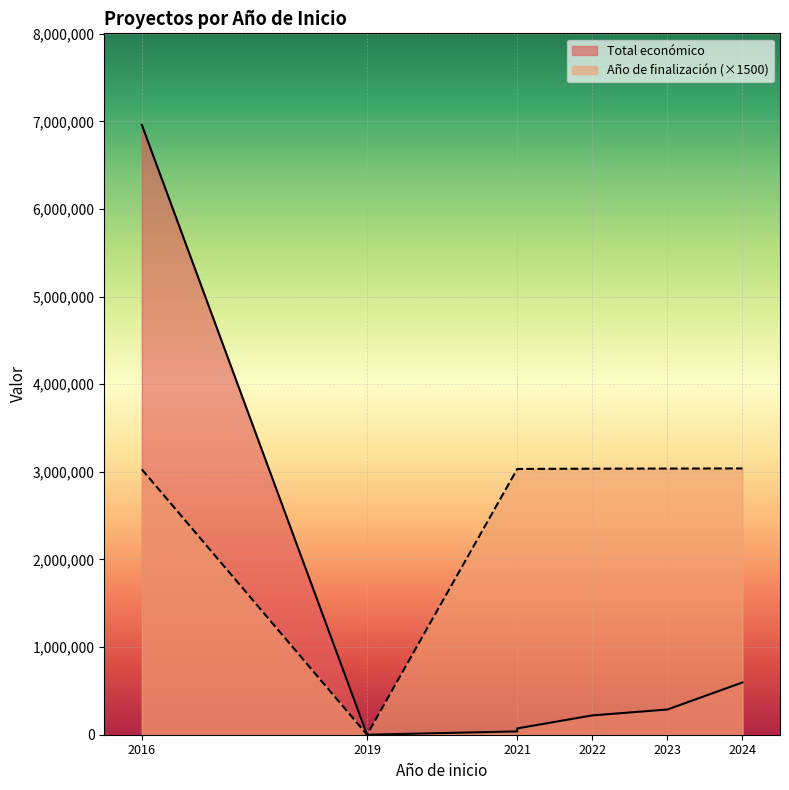

Does the chart display data point markers on the line(s)?

No